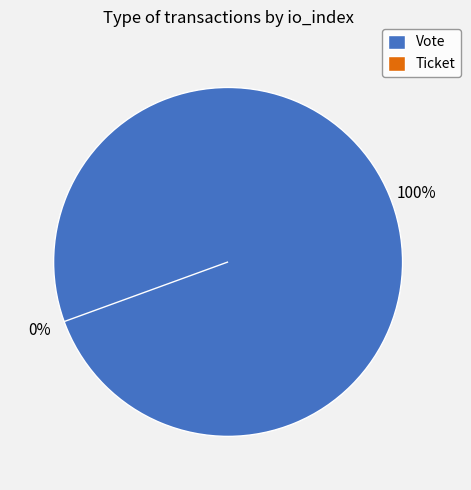

Which category has the biggest portion of the pie?

Vote (io_index=1)